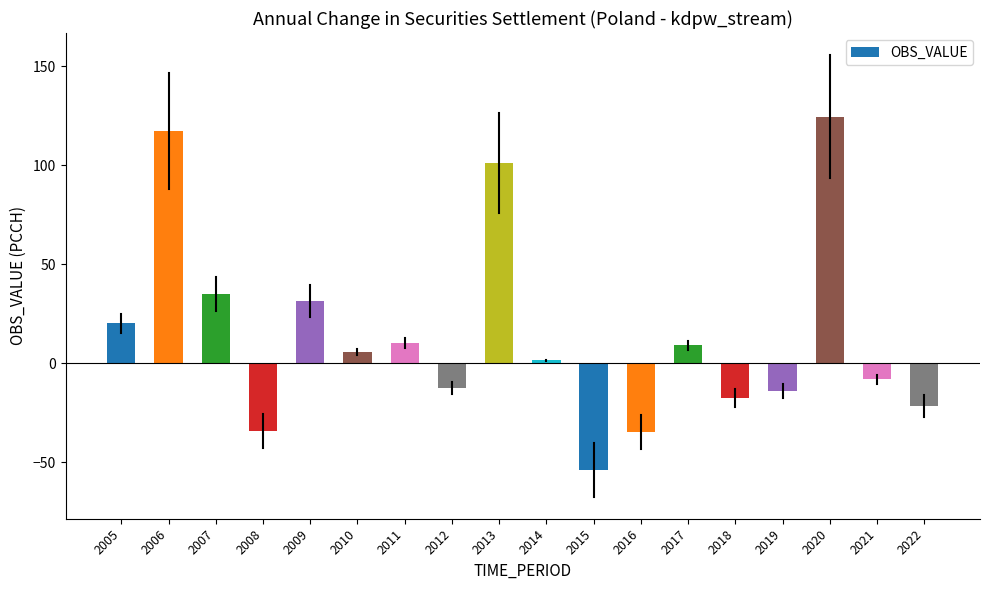

What is the difference between the second highest and second lowest values?

151.9